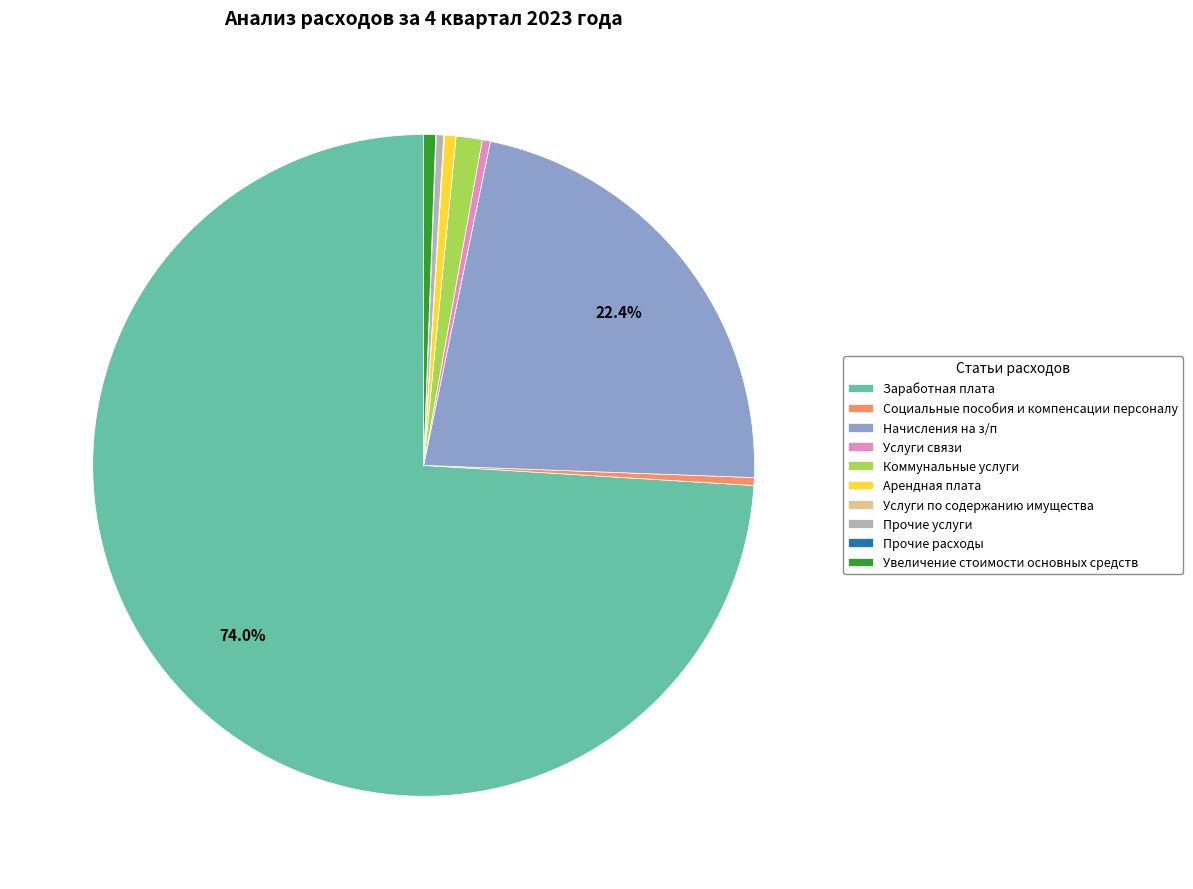

Do Услуги связи and Арендная плата together represent more than half of the pie?

No